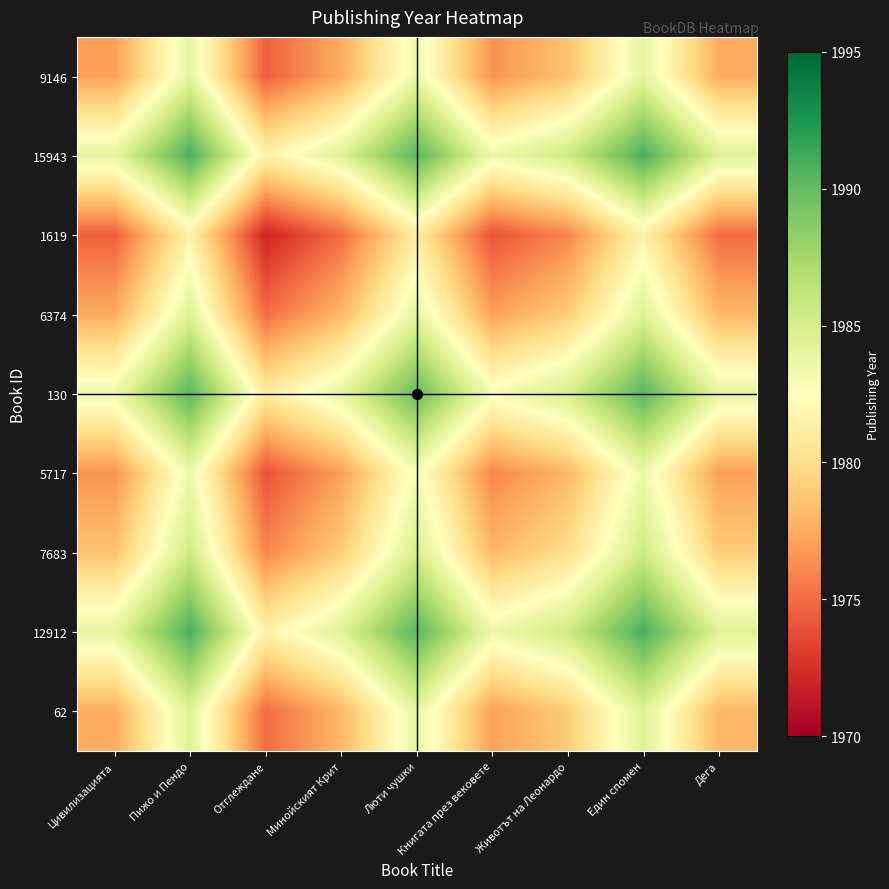

At which category does the chart reach its minimum across all series?

Отглеждане